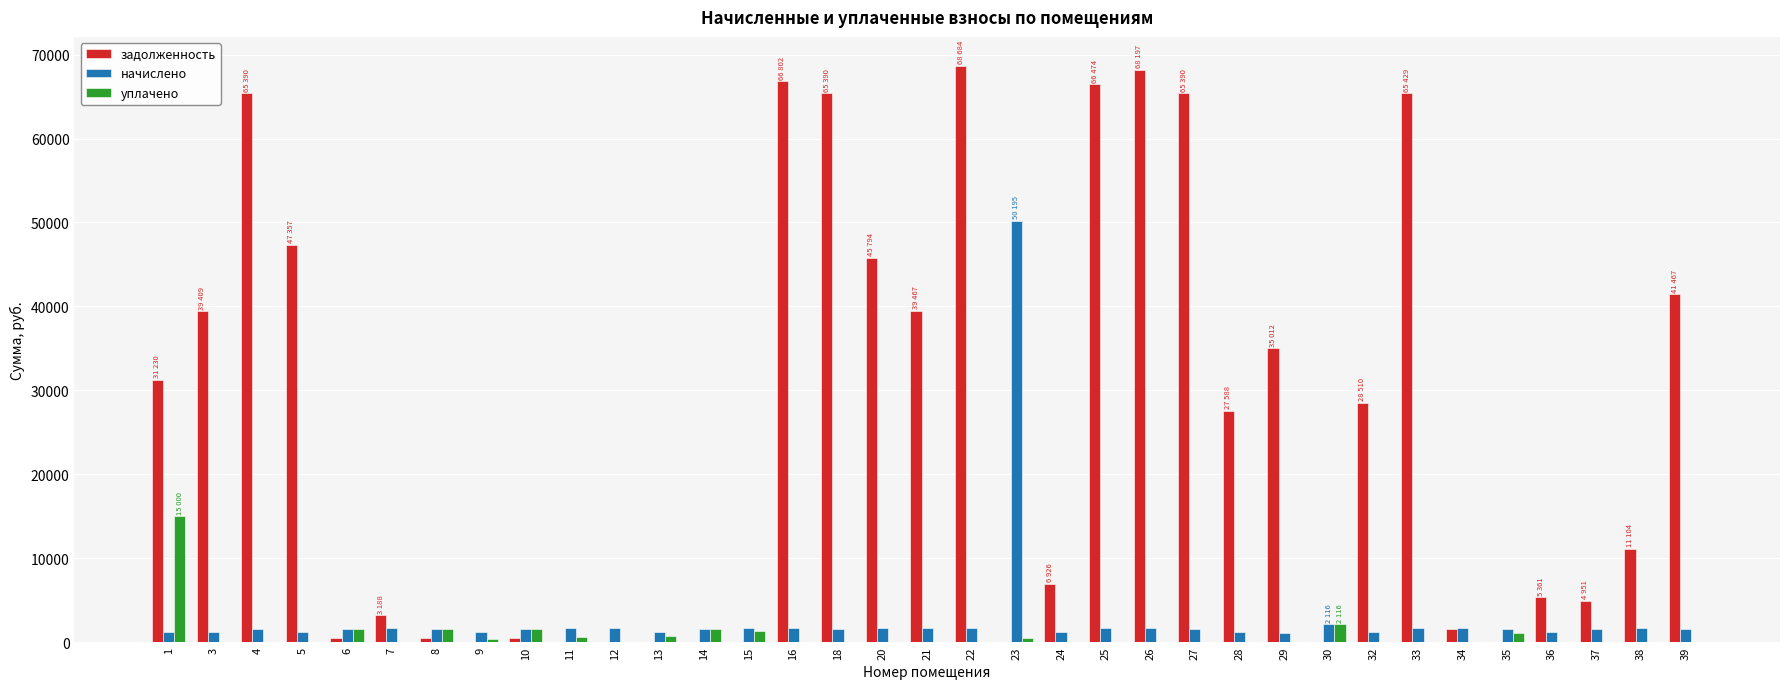

Which series has the largest total across all categories?

задолженность